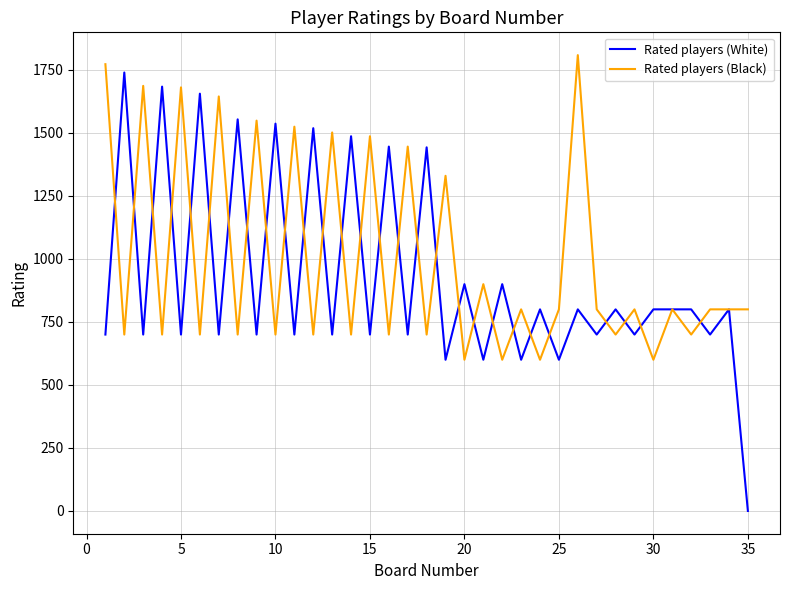

Which series has the largest range (max minus min)?

Rated players (White)